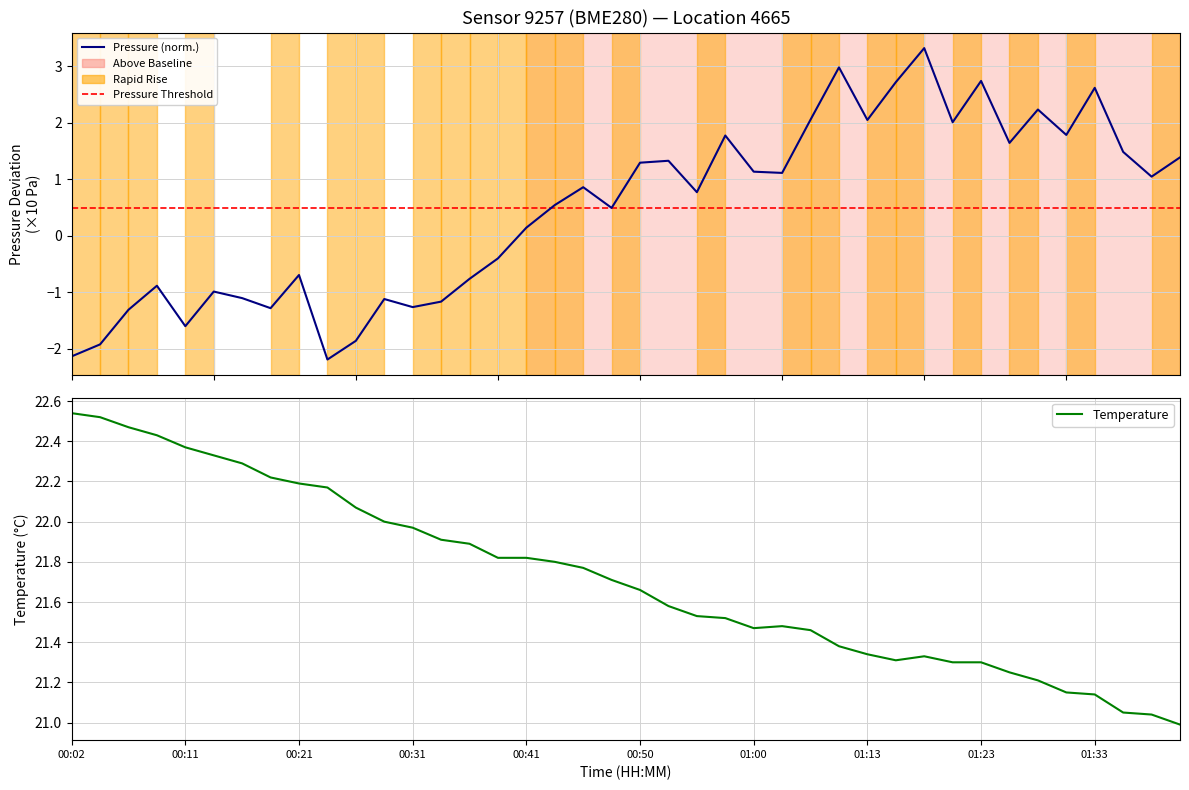

Is this an area chart (filled region under the line)?

No